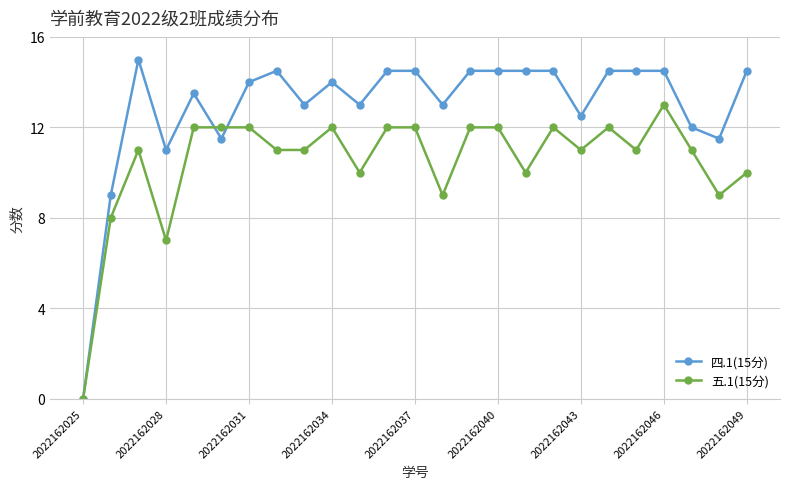

List the series in order of their peak value, lowest first.

五.1(15分), 四.1(15分)